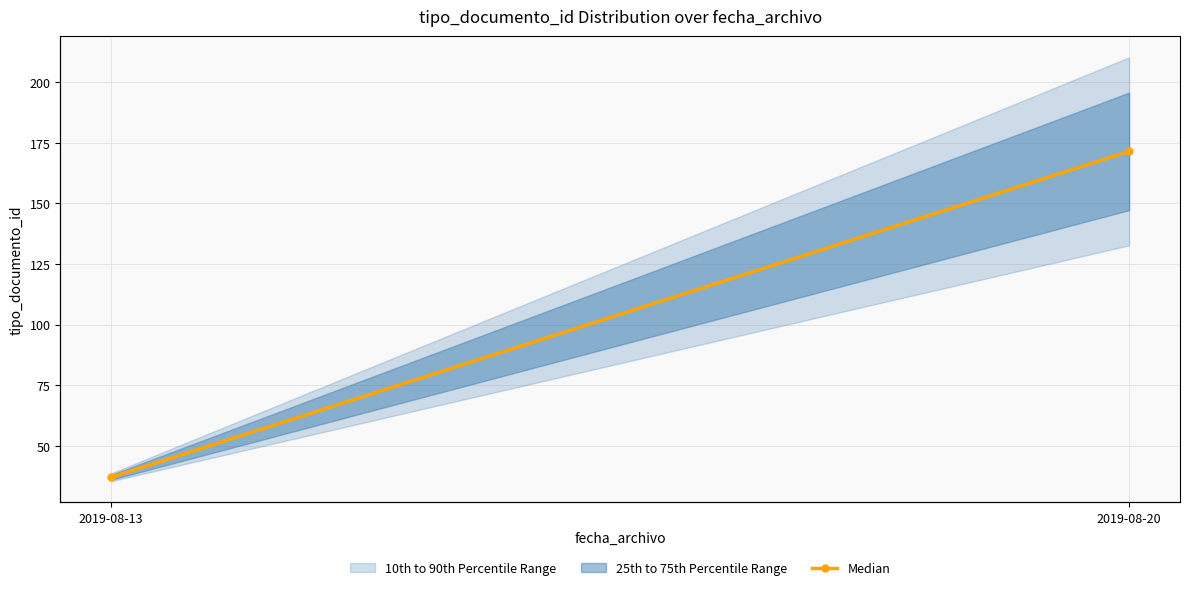

At which label does the data first exceed 171?

2019-08-20